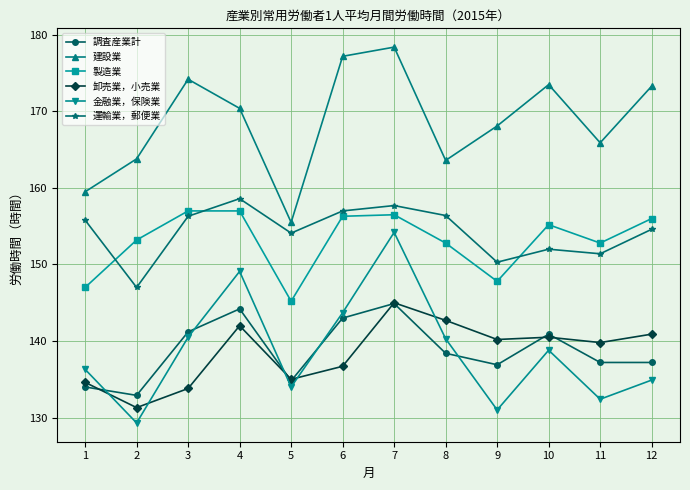

What is the difference between the second highest and second lowest values in the 調査産業計 series?

10.2